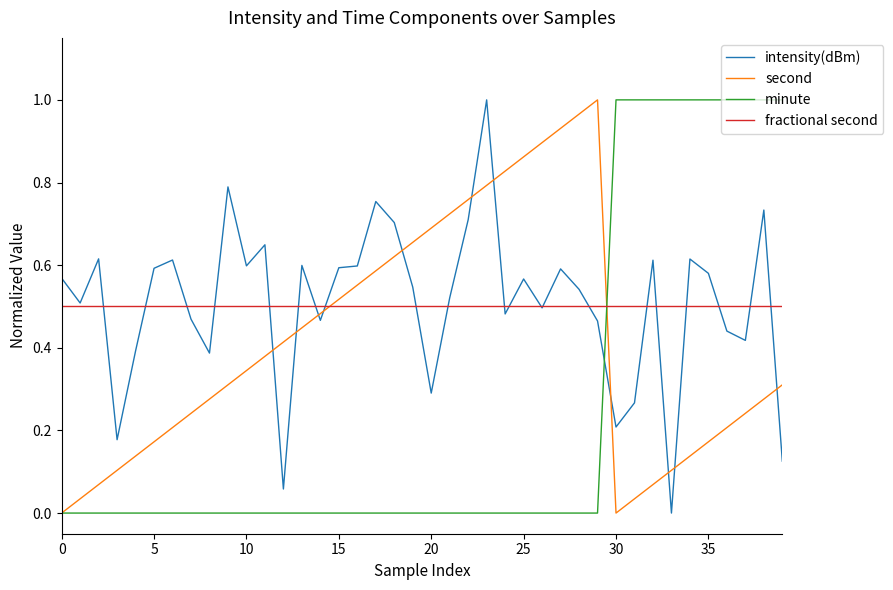

True or false: fractional second and intensity(dBm) intersect in this chart.

True